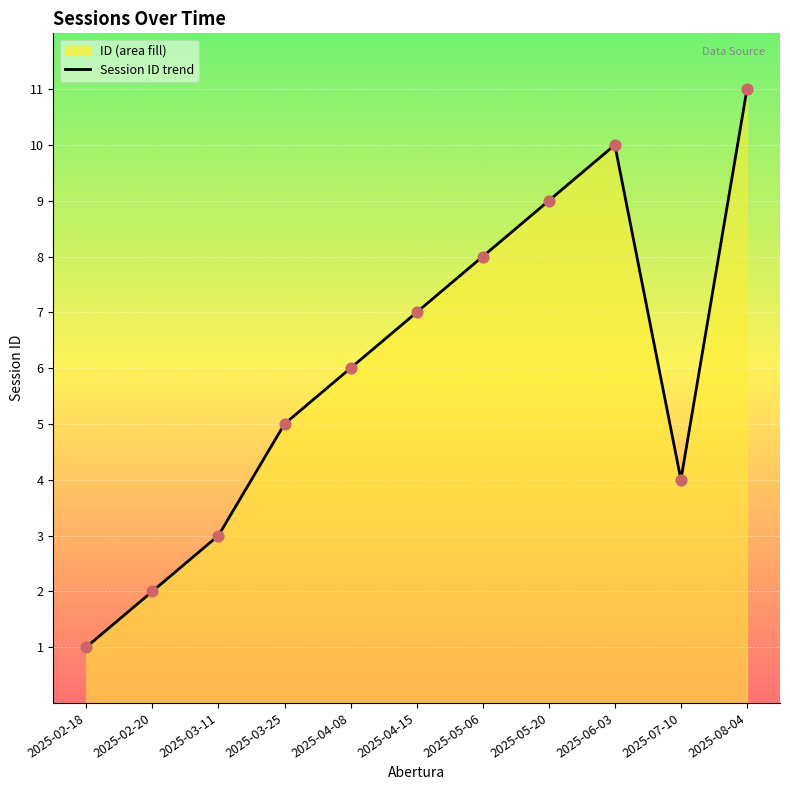

What is the change in value from 2025-05-20 to 2025-07-10?

-5